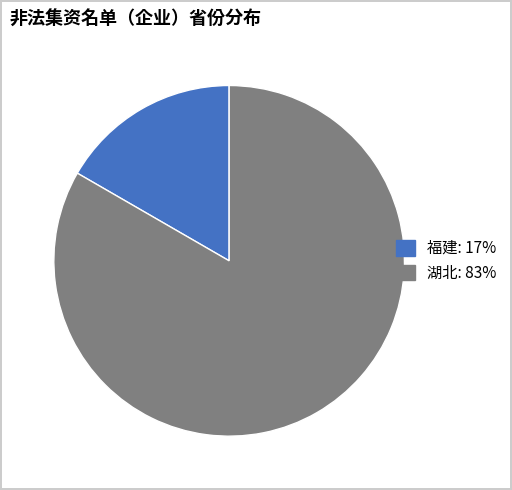

Which slice is the smallest?

福建